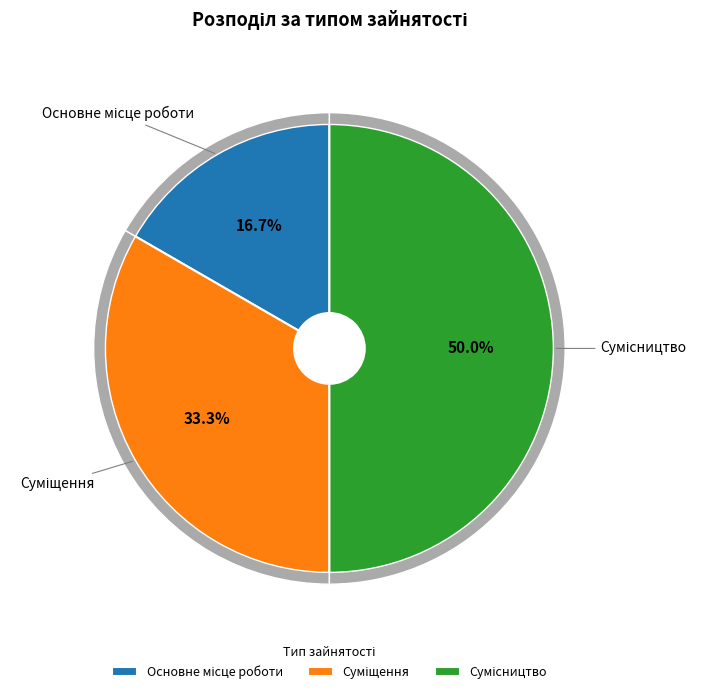

To the nearest percent, what is the difference between the Сумісництво and Суміщення slice percentages?

17%